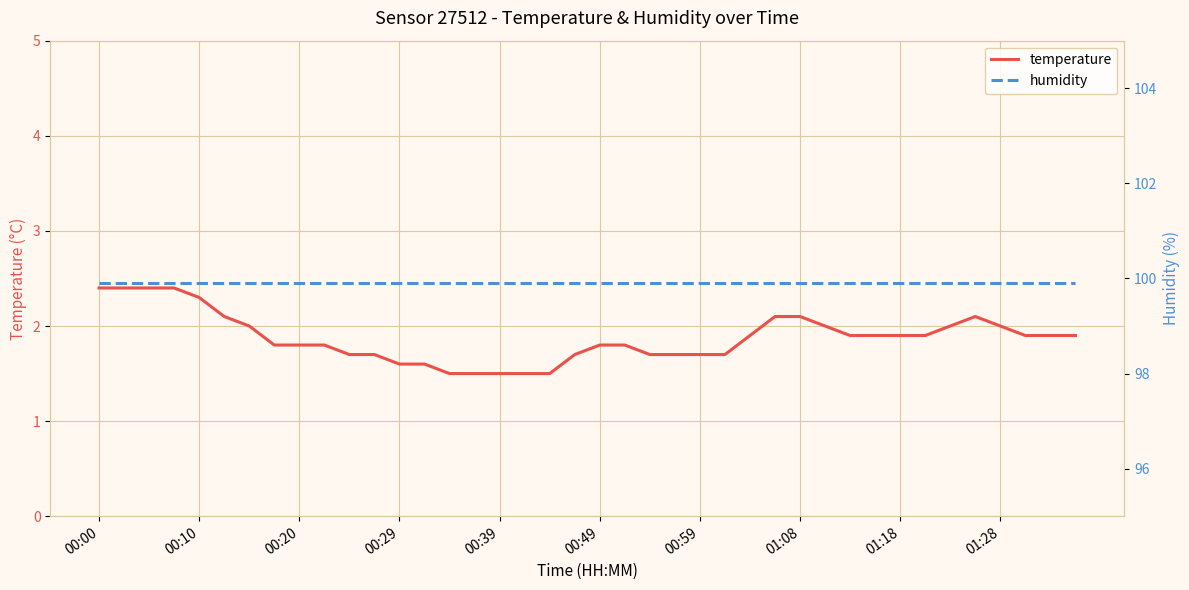

What position from the left is 21?

22